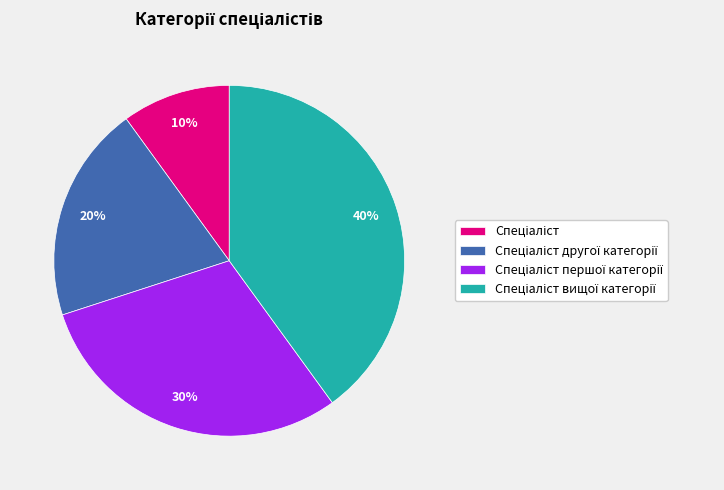

To the nearest percent, what is the difference between the largest and smallest slice percentages?

30%